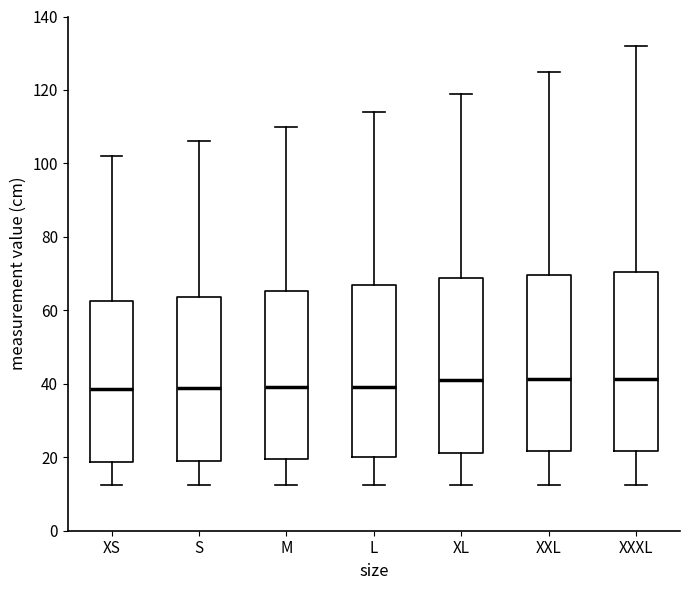

Where does the lower whisker of the box for XS end on the y-axis? The values are not printed on the chart, so give them approximately, as read against the axis.

12